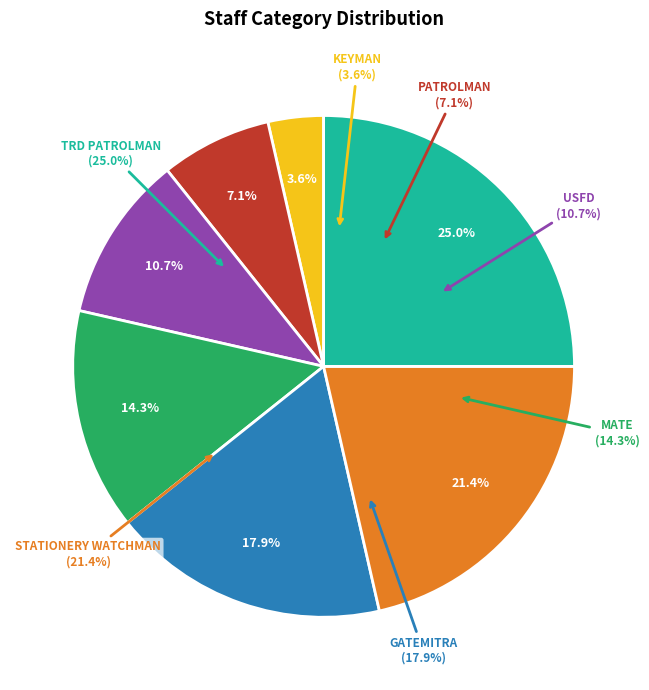

Between PATROLMAN and KEYMAN, which is larger?

PATROLMAN